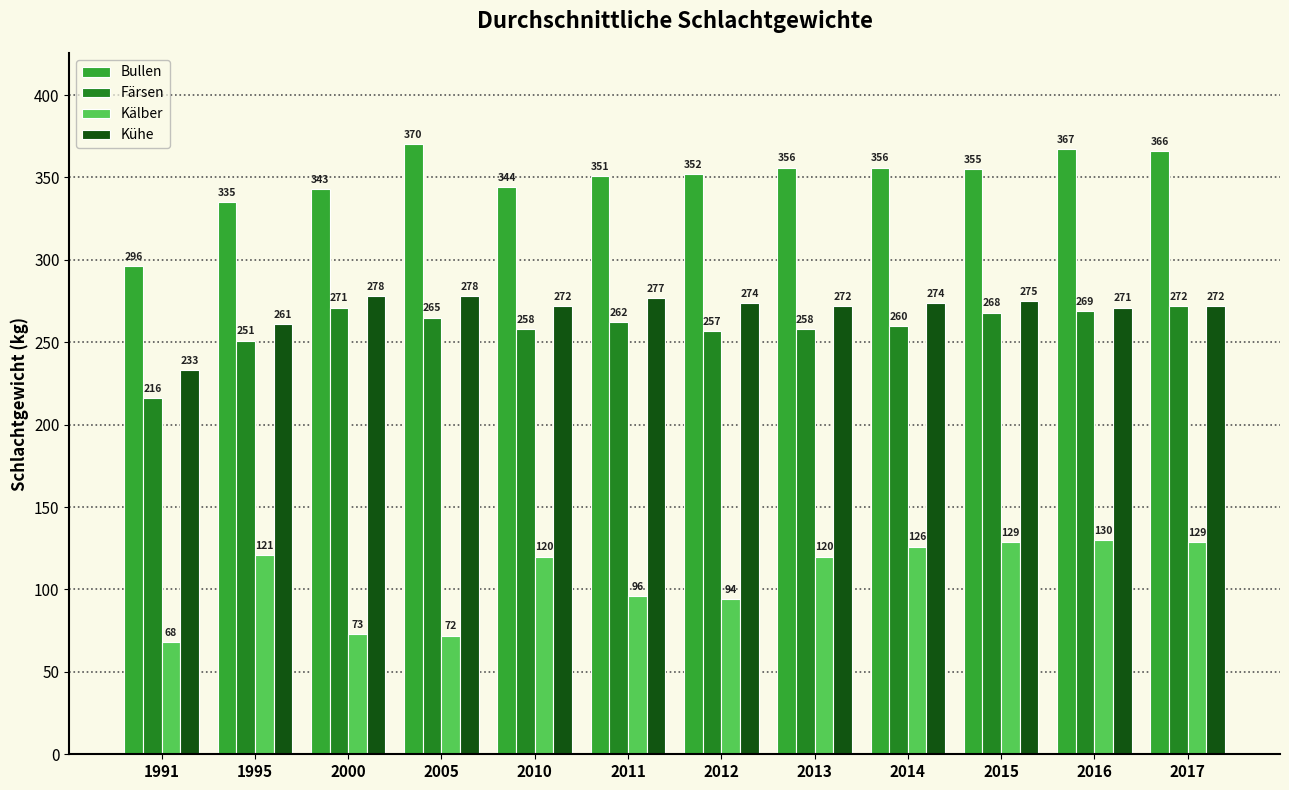

Reading left to right, list all the values displayed in this chart.

Bullen: 1991=296	1995=335	2000=343	2005=370	2010=344	2011=351	2012=352	2013=356	2014=356	2015=355	2016=367	2017=366
Färsen: 1991=216	1995=251	2000=271	2005=265	2010=258	2011=262	2012=257	2013=258	2014=260	2015=268	2016=269	2017=272
Kälber: 1991=68	1995=121	2000=73	2005=72	2010=120	2011=96	2012=94	2013=120	2014=126	2015=129	2016=130	2017=129
Kühe: 1991=233	1995=261	2000=278	2005=278	2010=272	2011=277	2012=274	2013=272	2014=274	2015=275	2016=271	2017=272